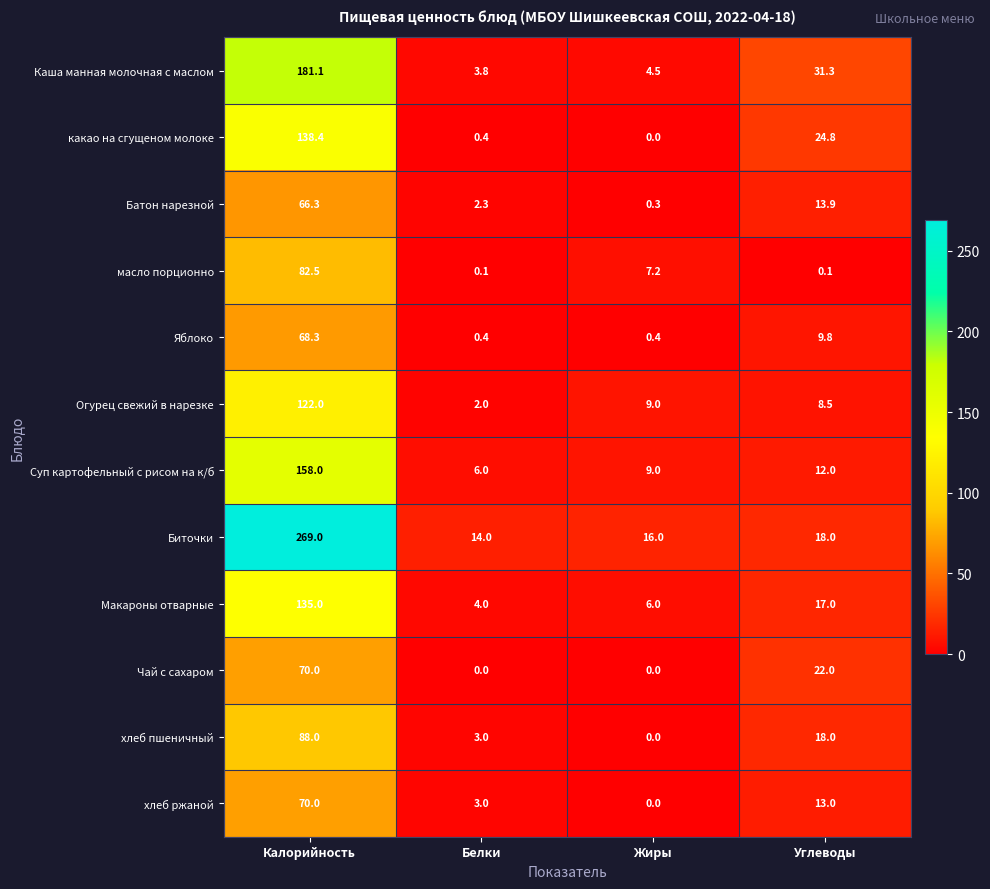

Is the value of Каша манная молочная с маслом at Жиры greater than the value of хлеб ржаной at Углеводы?

No